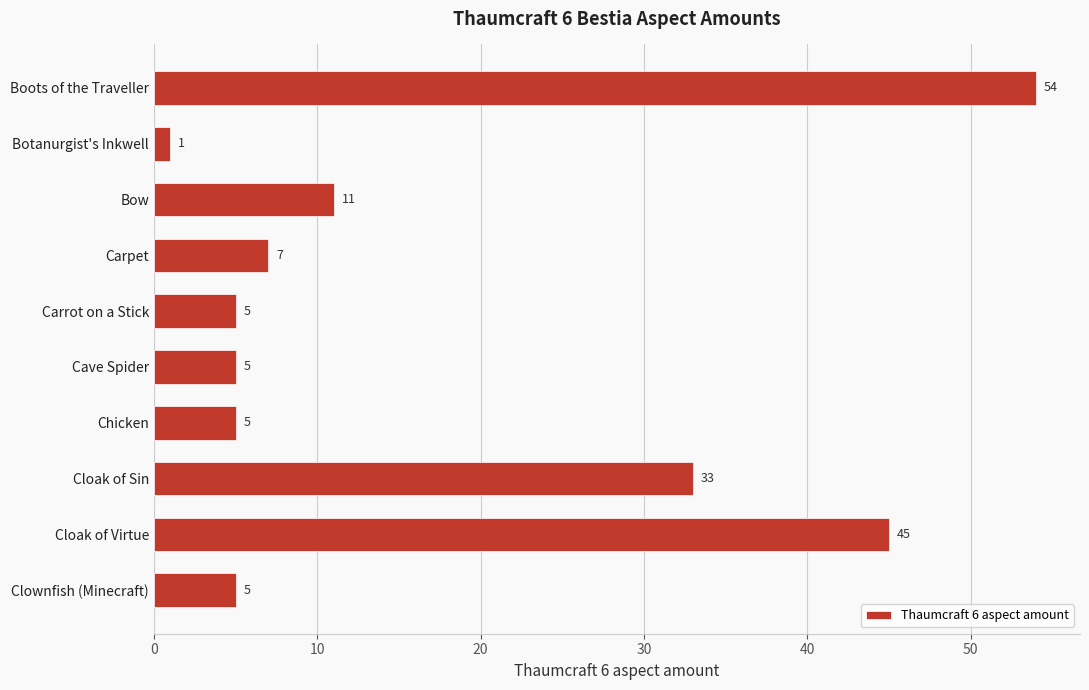

What is the smallest value displayed?

1